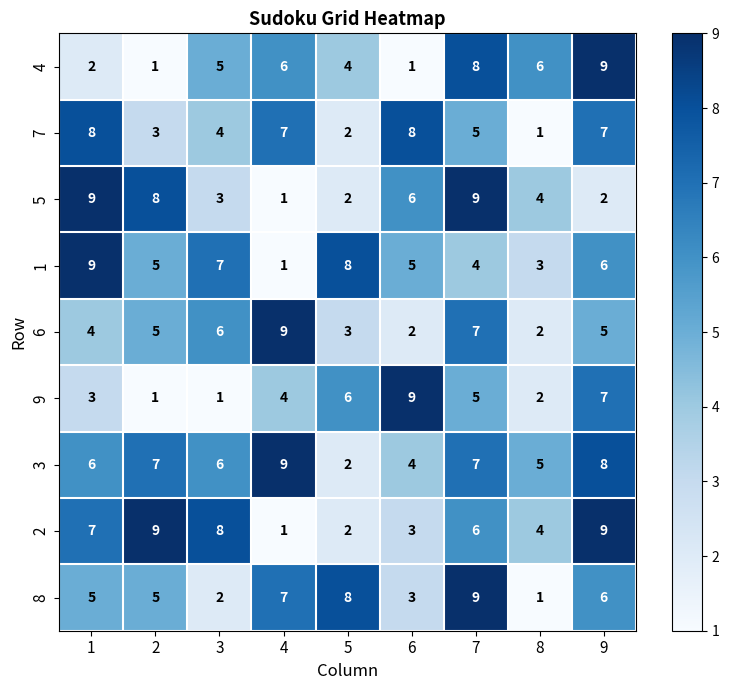

Which series has the largest total across all categories?

3